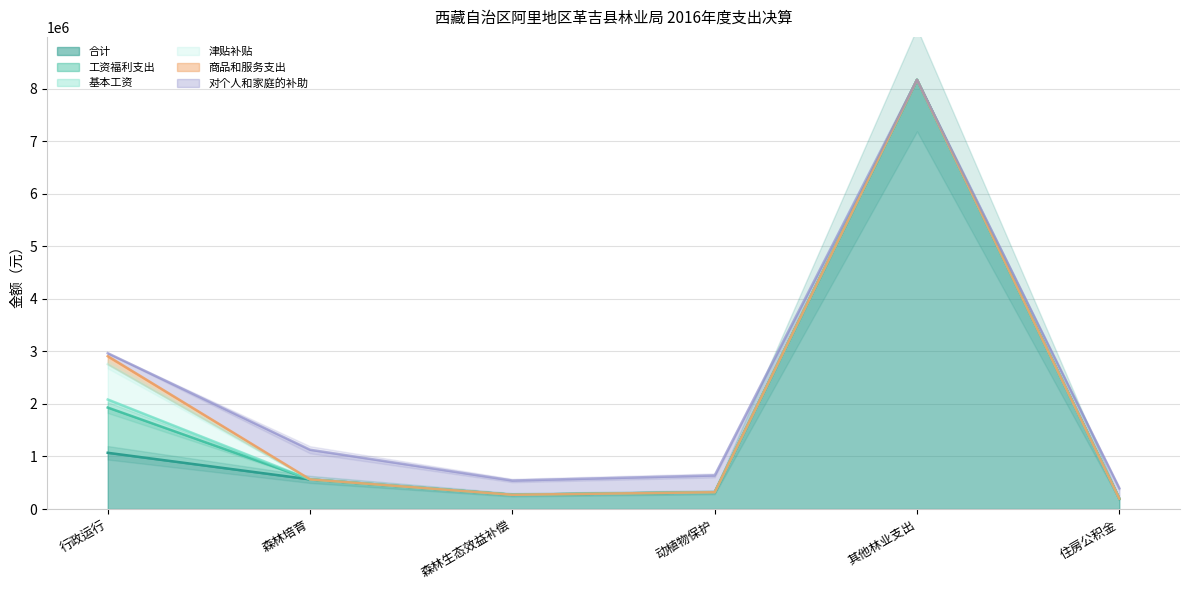

What is the label of the 1st point from the left?

行政运行